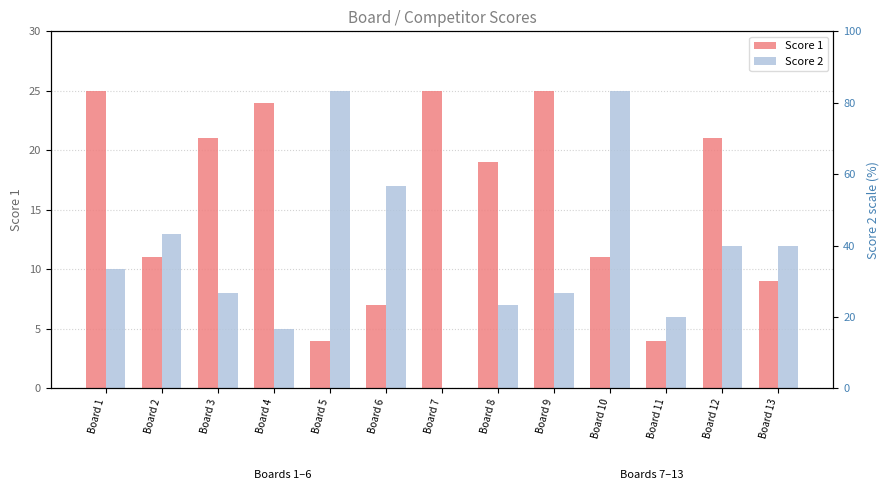

Reading right to left, what are all the values shown in this chart?

Score 1: Board 13=9	Board 12=21	Board 11=4	Board 10=11	Board 9=25	Board 8=19	Board 7=25	Board 6=7	Board 5=4	Board 4=24	Board 3=21	Board 2=11	Board 1=25
Score 2: Board 13=12	Board 12=12	Board 11=6	Board 10=25	Board 9=8	Board 8=7	Board 7=0	Board 6=17	Board 5=25	Board 4=5	Board 3=8	Board 2=13	Board 1=10